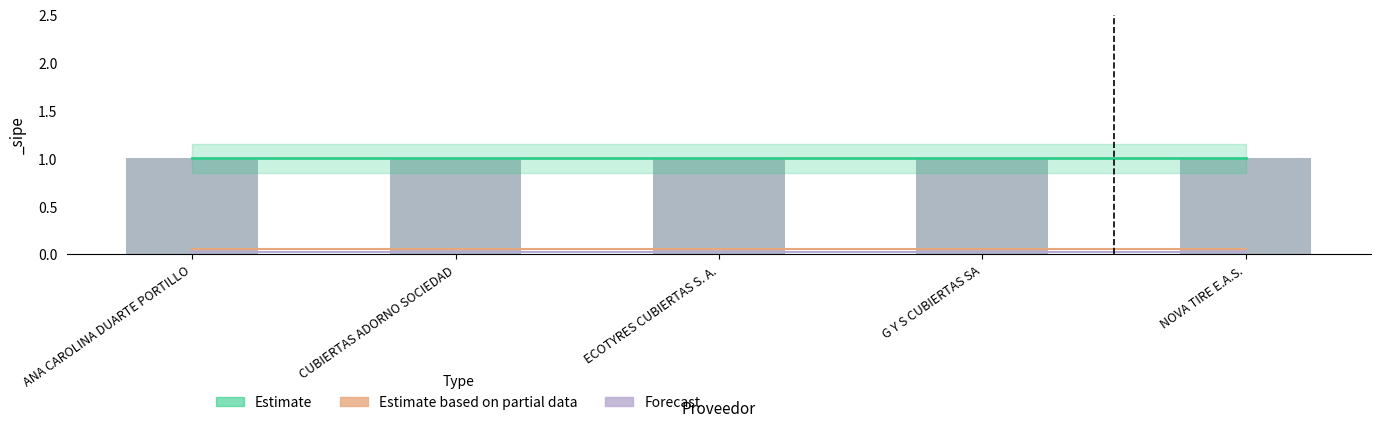

Which series has the largest total across all categories?

Estimate